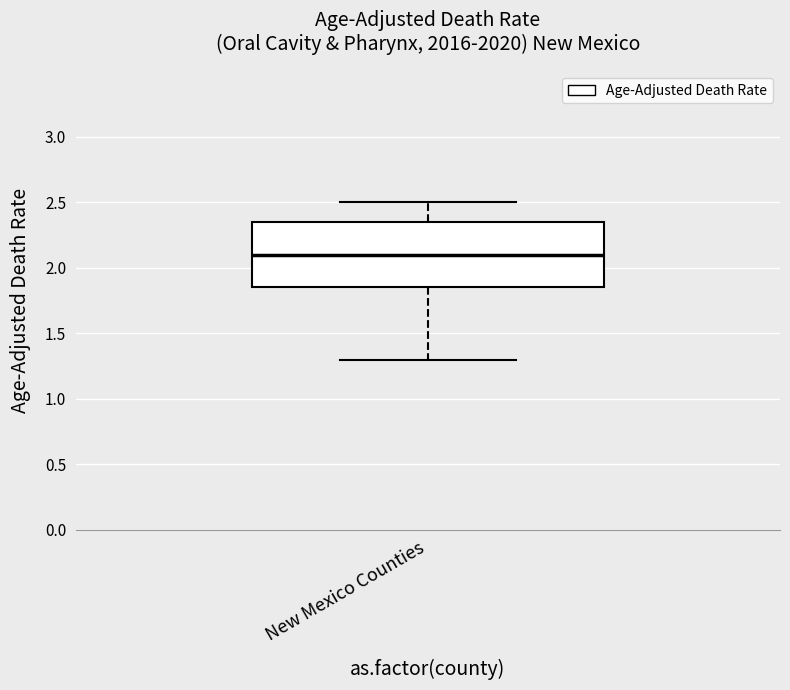

Transcribe this box plot: give where the median line is, the range the box spans, and where the two whiskers end, as read against the y-axis. The values are not printed on the chart, so give them approximately, as read against the axis.

median 2.10, box 1.85 to 2.35, whiskers 1.30 to 2.50